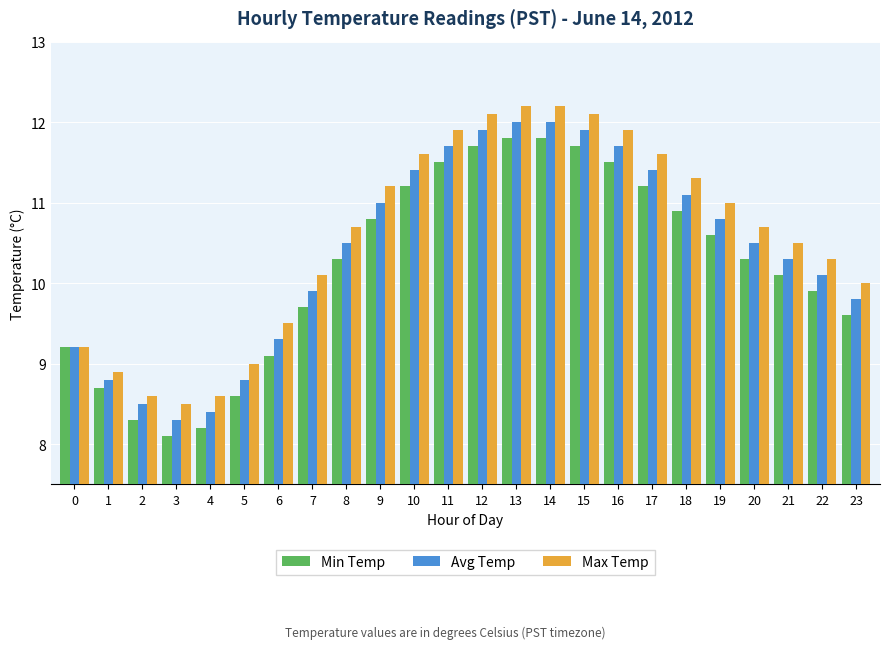

What is the minimum value for Min Temp?

8.1